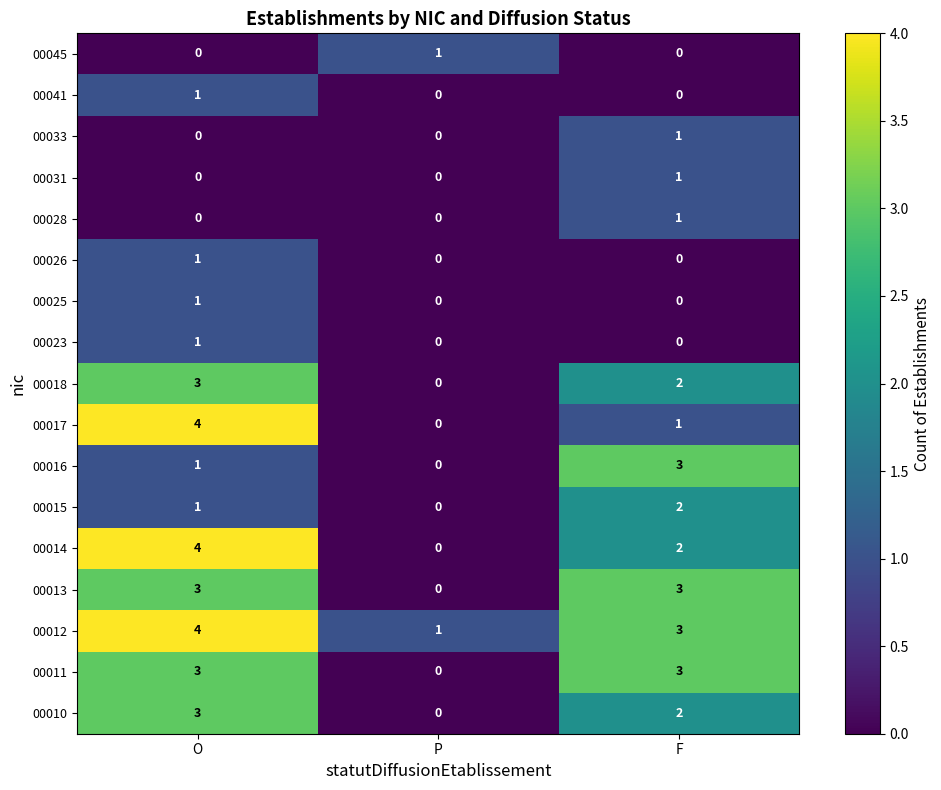

The 00014 series shows 0 at P. True or false?

True